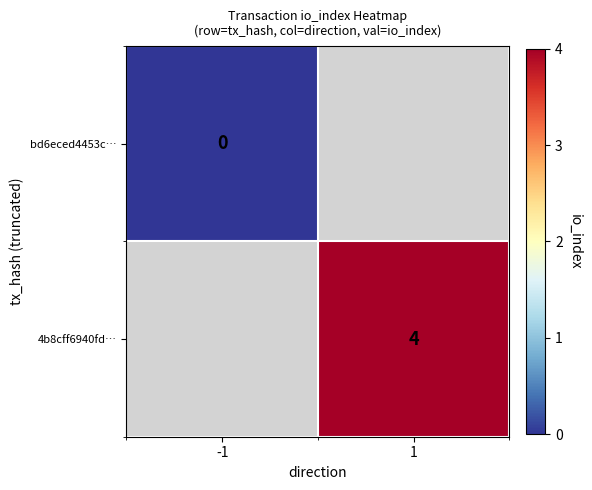

Which has a higher value, -1 or 1?

1